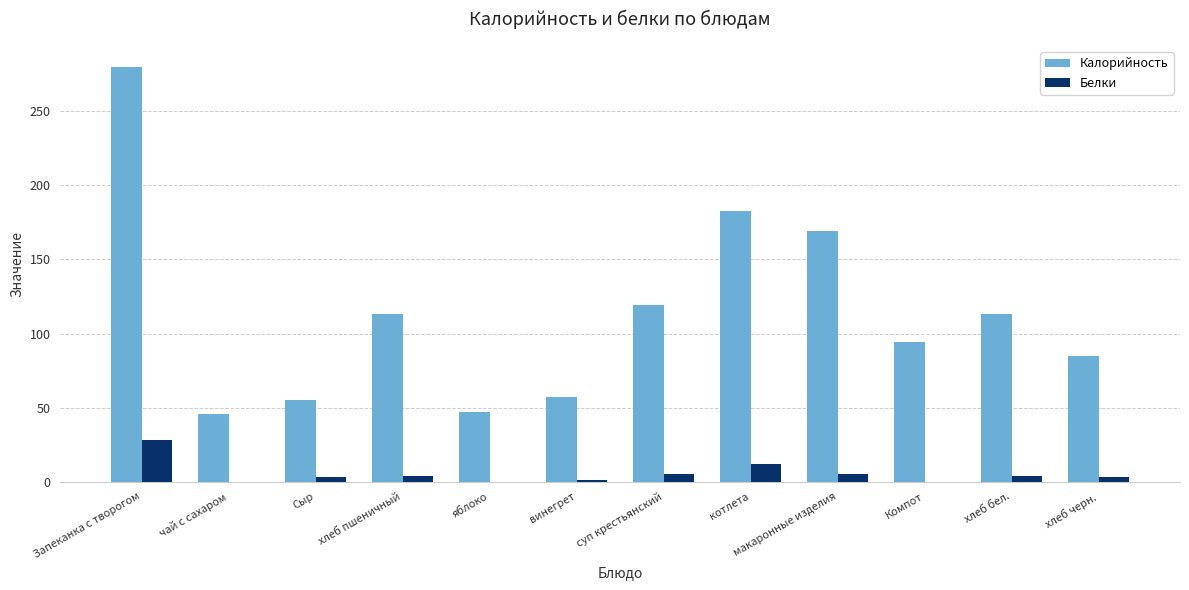

What are all the series names shown in the legend?

Калорийность, Белки